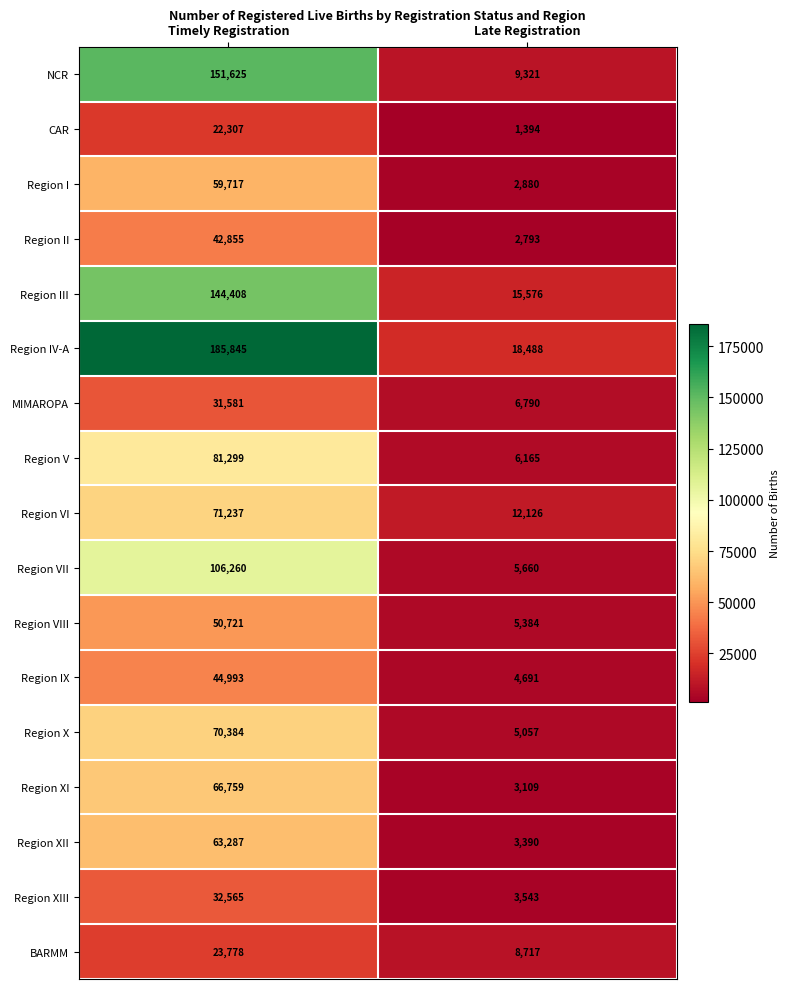

Is it true that Region X equals 70384 at Timely Registration?

True